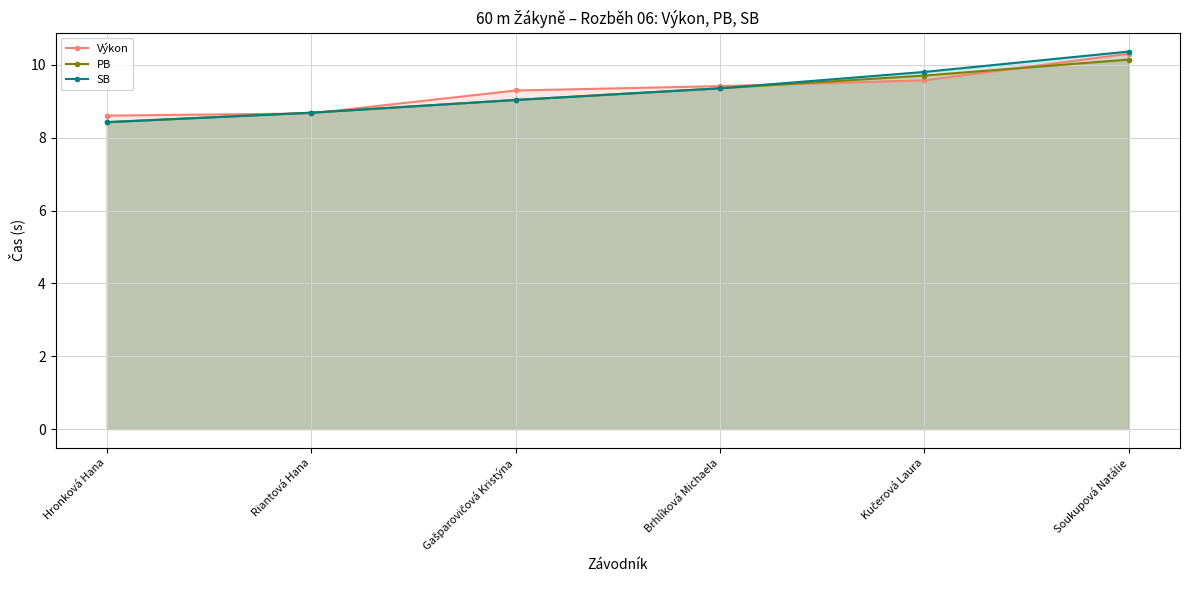

At which category is the sum across all series the highest?

Soukupová Natálie